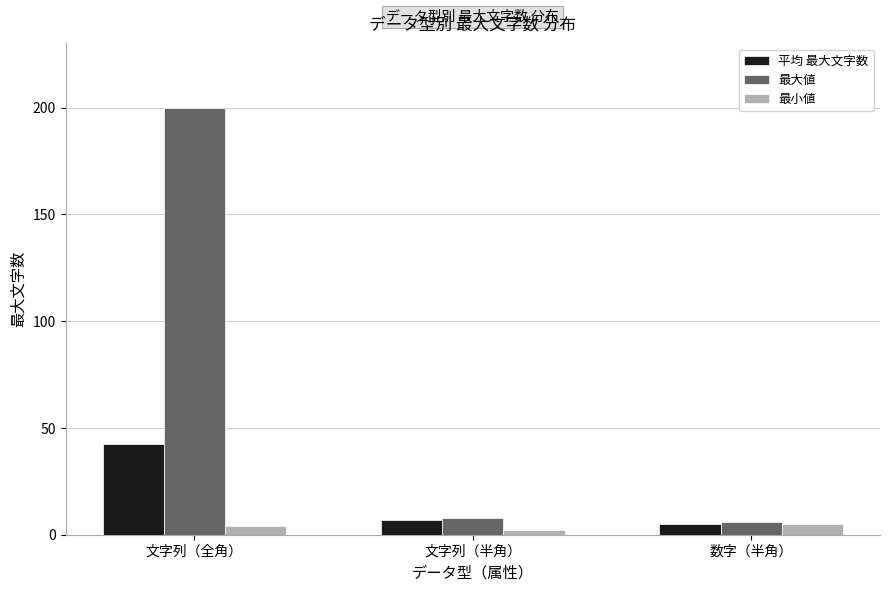

List the labels in order of 平均 最大文字数 value, smallest first.

数字（半角）, 文字列（半角）, 文字列（全角）